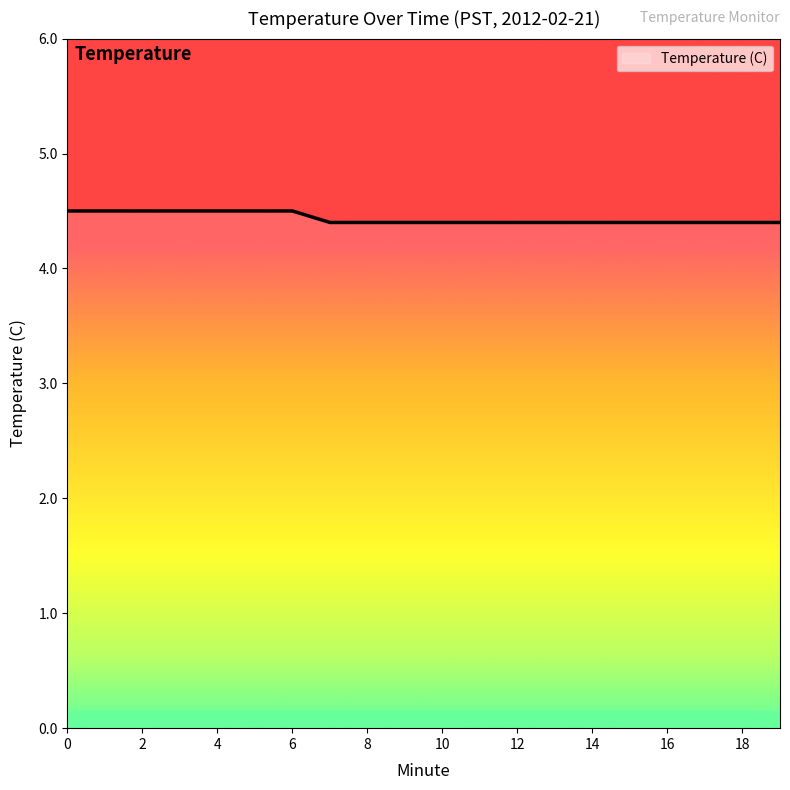

What is the maximum value shown in the chart?

4.5